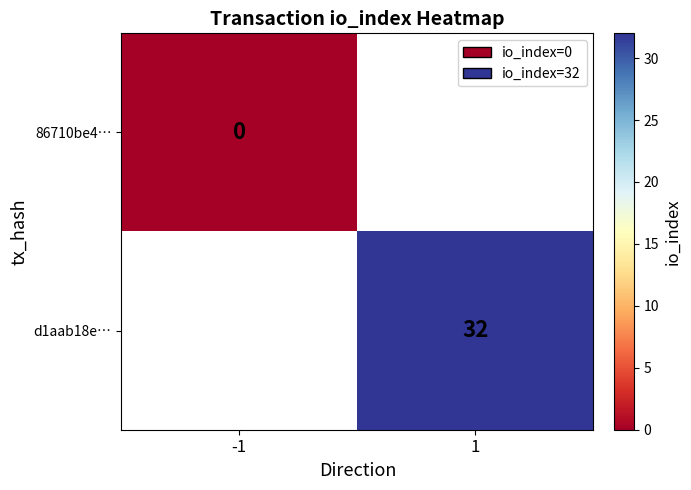

At how many categories does at least one series exceed 3?

1